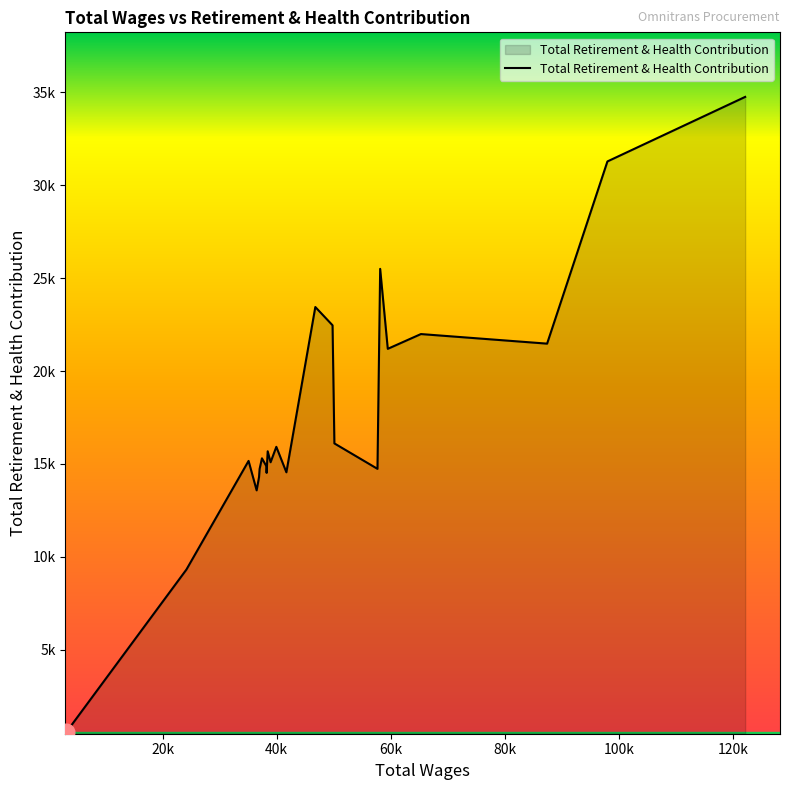

Does the chart have visible grid lines?

No